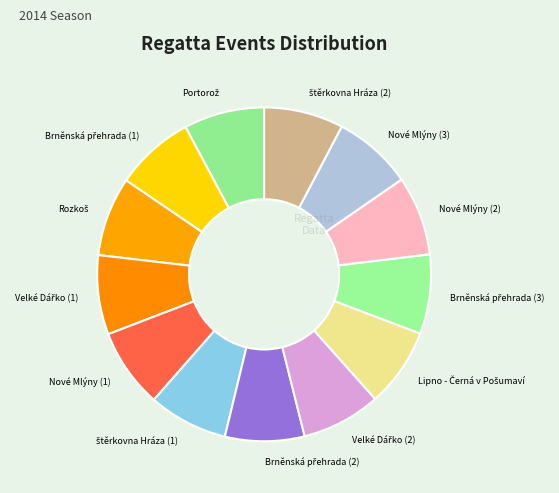

Is there any slice that represents more than half of the pie?

No